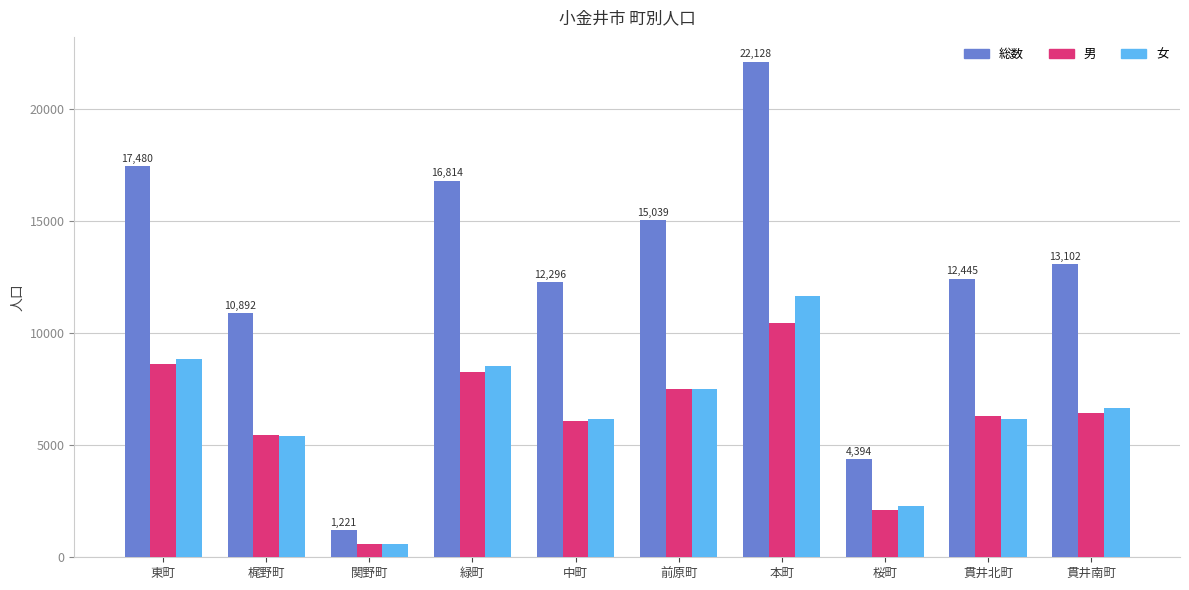

What is the total value across all series at 本町?

44256